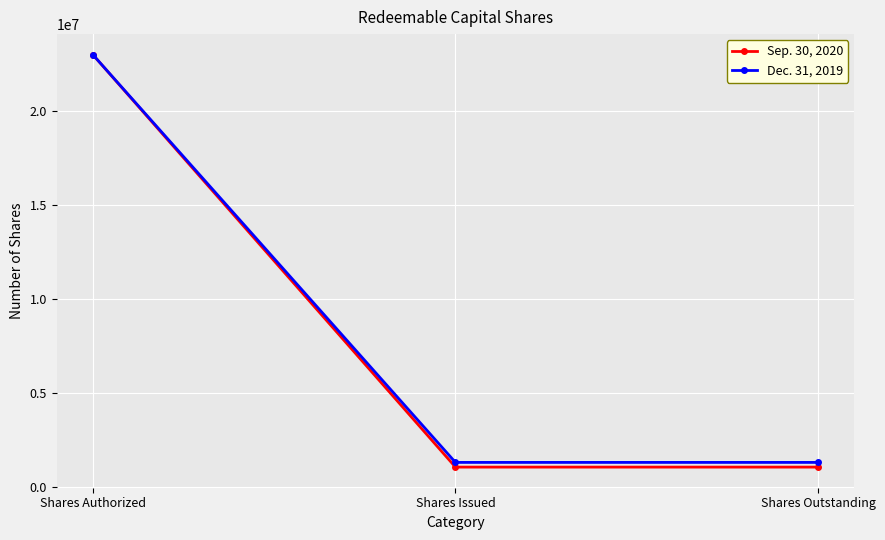

Reading right to left, transcribe all the data shown in this chart.

Sep. 30, 2020: Shares Outstanding=1050000	Shares Issued=1050000	Shares Authorized=23000000
Dec. 31, 2019: Shares Outstanding=1300000	Shares Issued=1300000	Shares Authorized=23000000